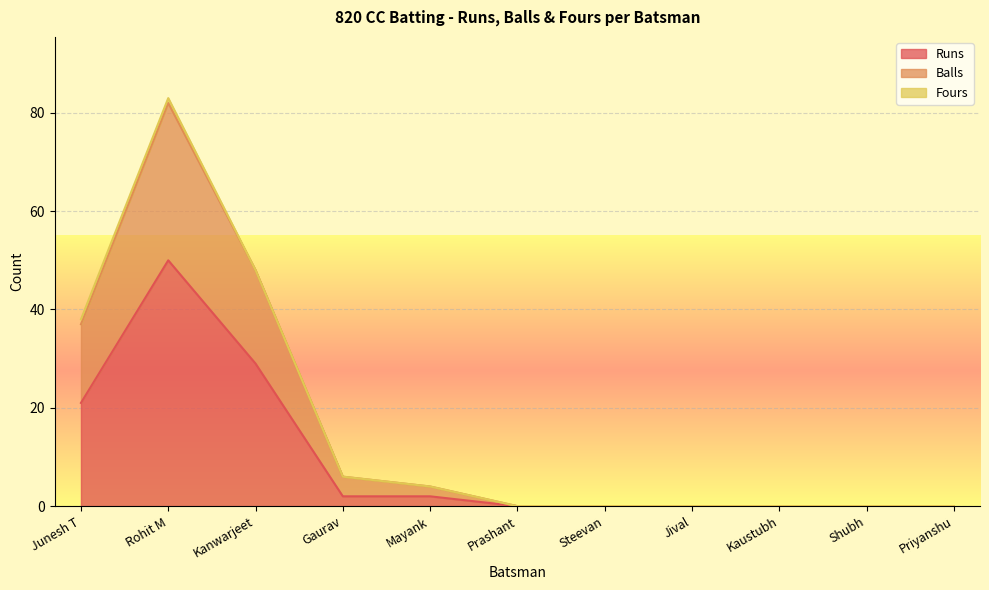

What is the difference between the maximum and minimum values in the Runs series?

50